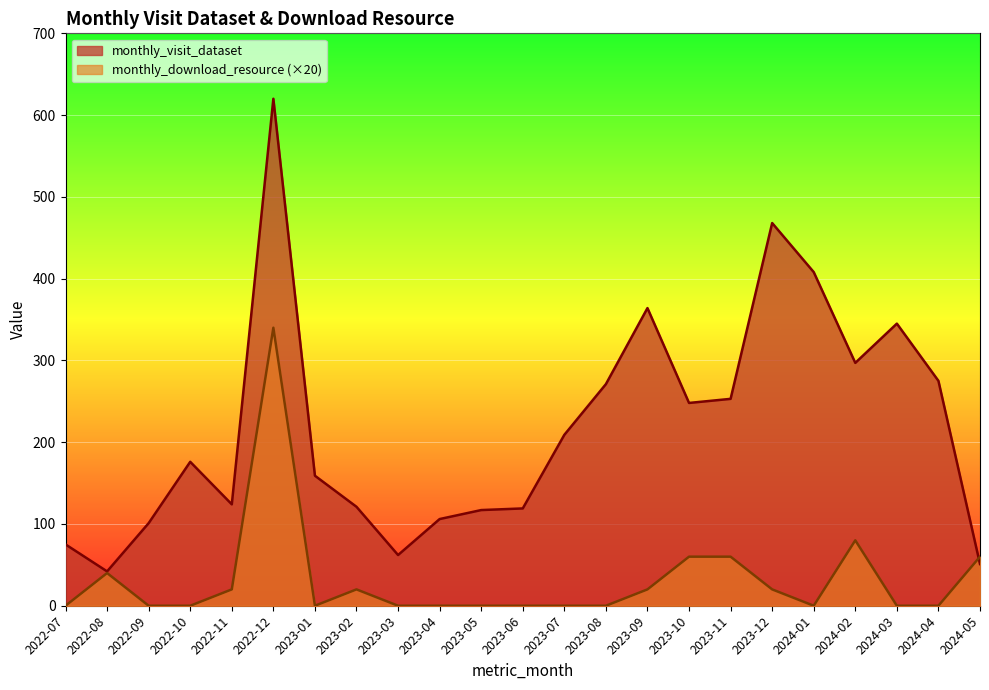

Which series ends up on top after the final intersection of monthly_visit_dataset and monthly_download_resource?

monthly_download_resource